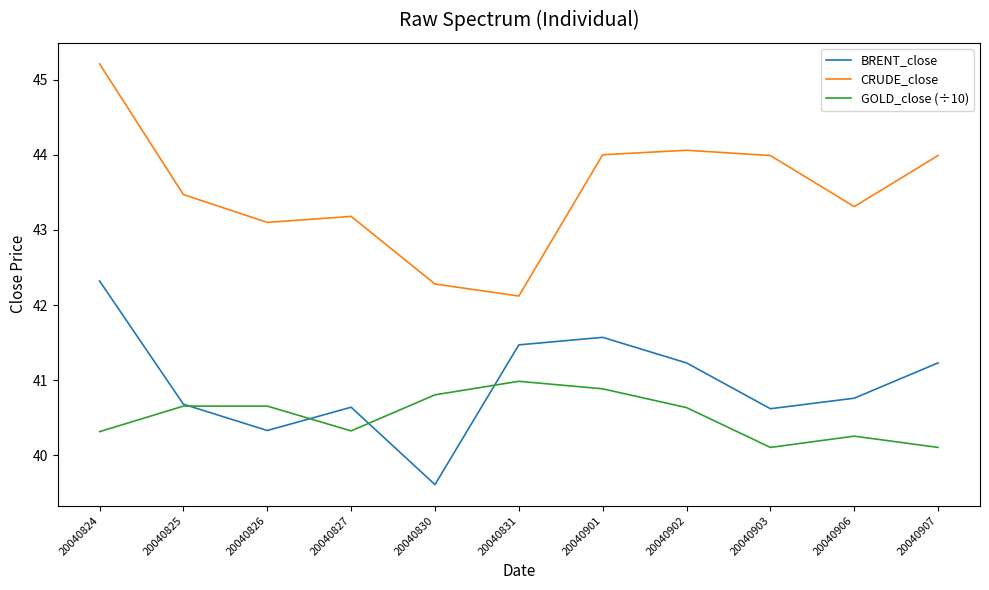

At which category is the sum across all series the highest?

20040824